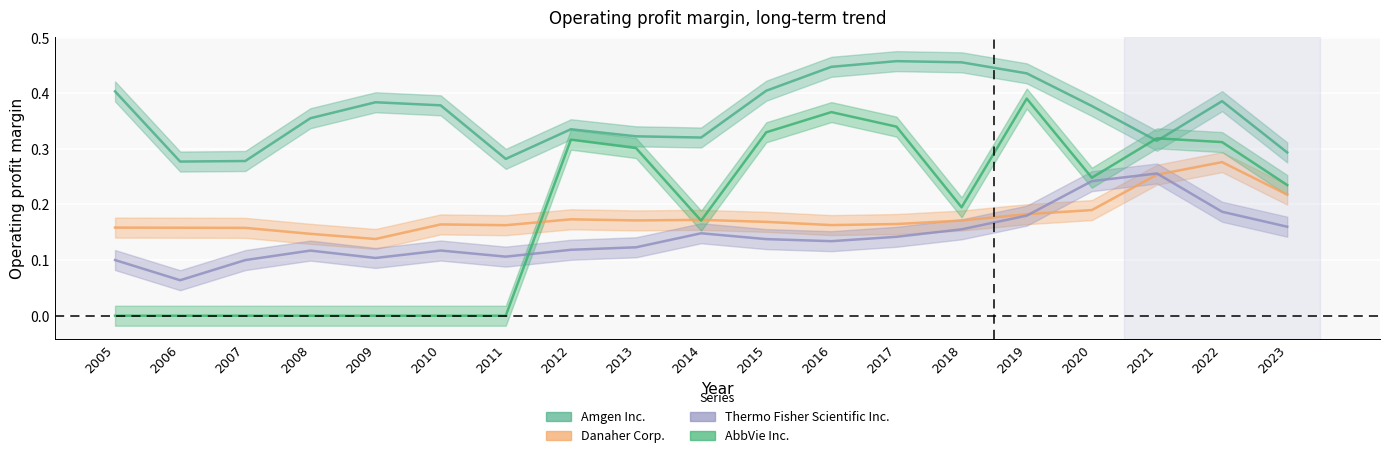

What is the value of the Amgen Inc. point at the 12th from the left?

0.4